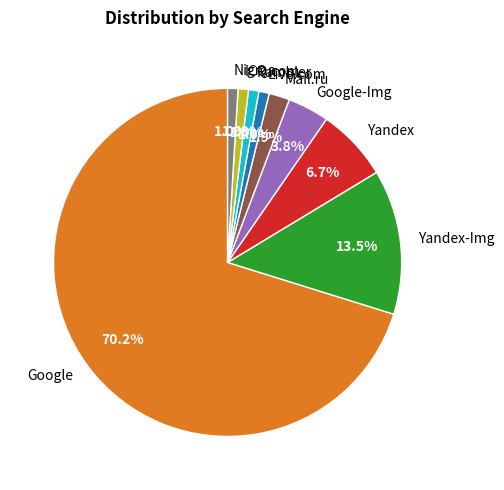

What percentage is the Live.com slice, to the nearest percent?

1%